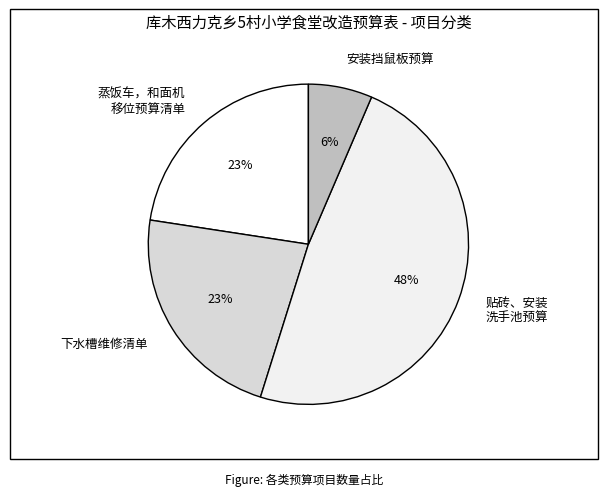

Do 蒸饭车，和面机 移位预算清单 and 贴砖、安装 洗手池预算 together represent more than half of the pie?

Yes